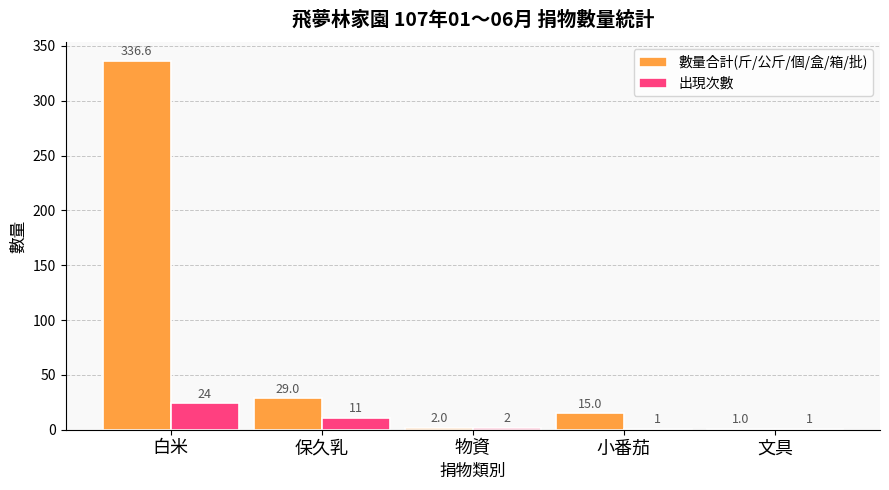

Does the chart contain stacked bars?

No